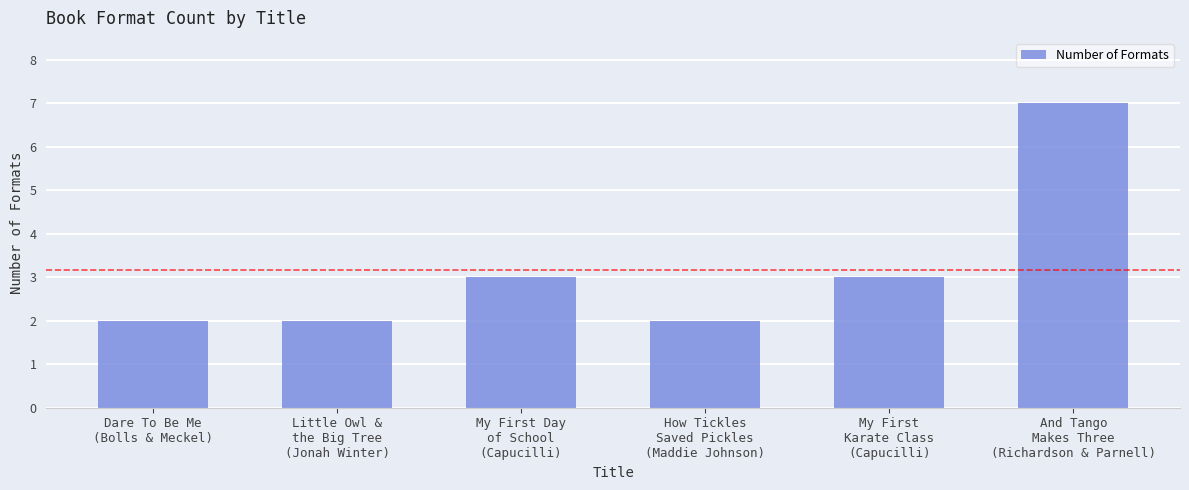

What is the sum of all values?

19